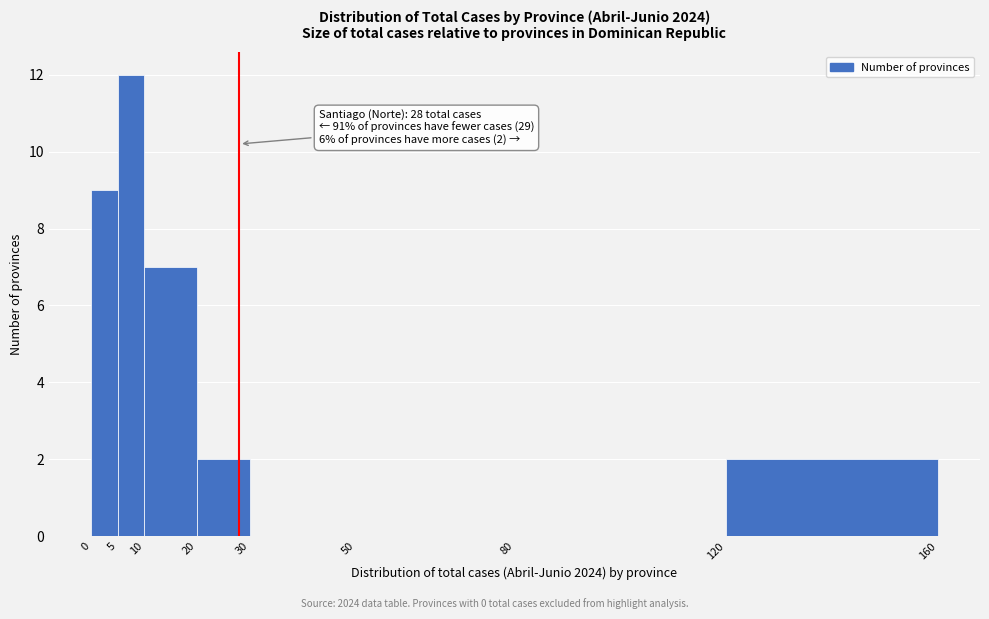

Which range on the x-axis has the tallest bar?

5 to 10